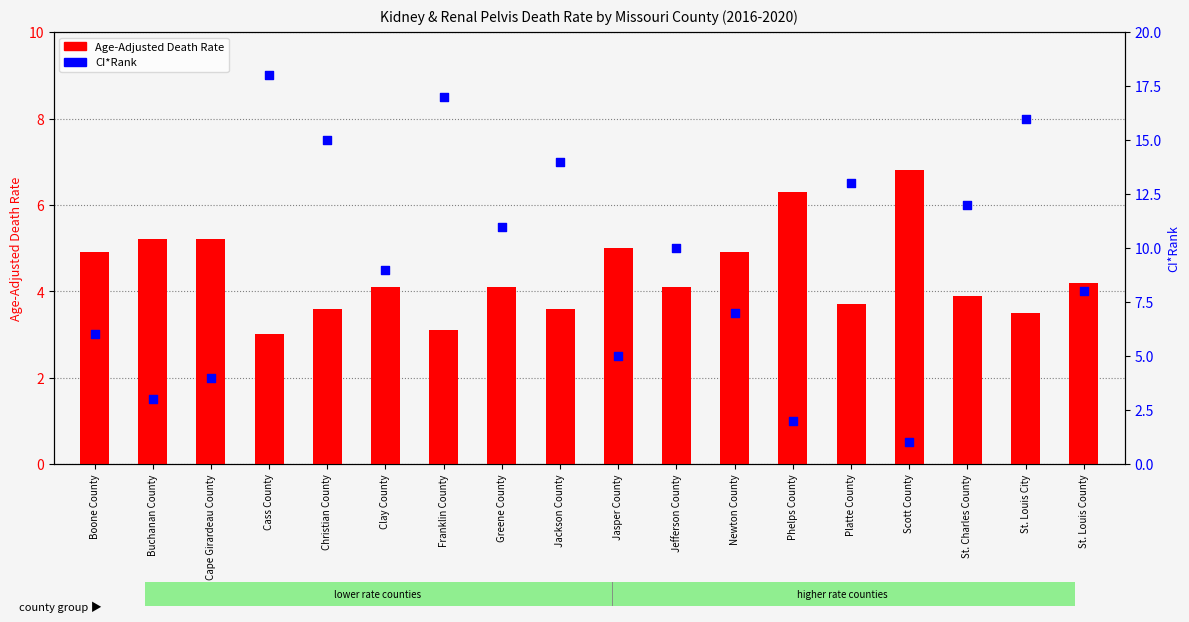

Is the value of Age-Adjusted Death Rate at Newton County greater than the value of CI*Rank at Greene County?

No